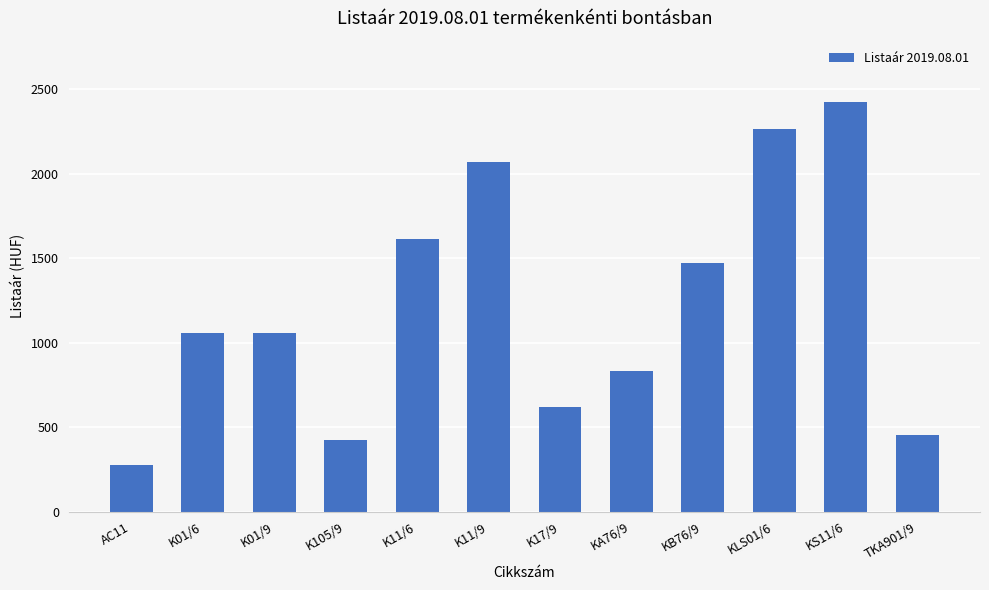

Approximately how many times larger is the value at K11/6 compared to KS11/6?

0.7